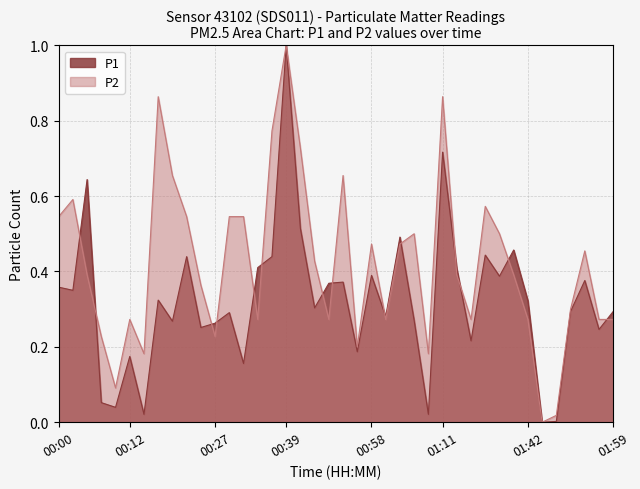

Between 00:07 and 00:58, which series saw the biggest shift?

P1